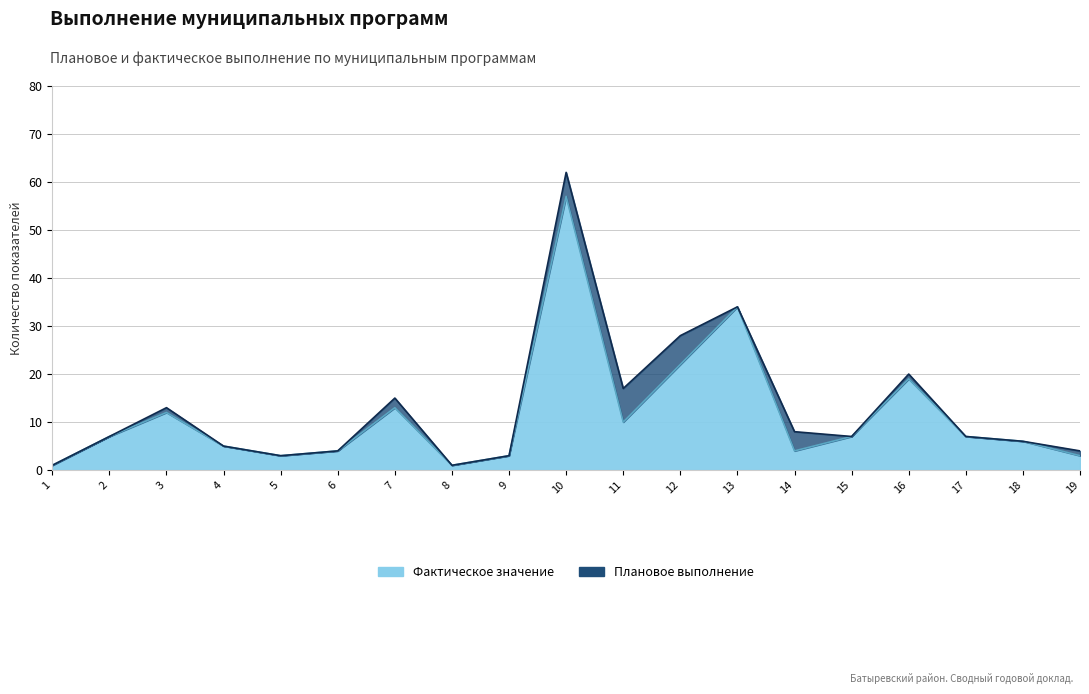

True or false: Фактическое значение and Плановое выполнение cross at least once.

False